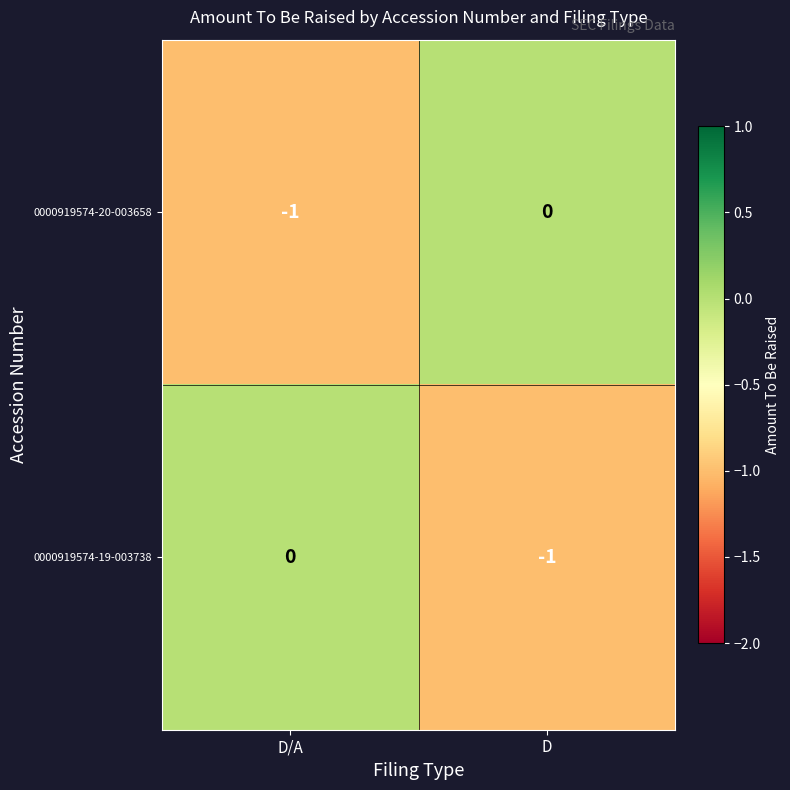

At which label is 0000919574-20-003658 closest to 0?

D